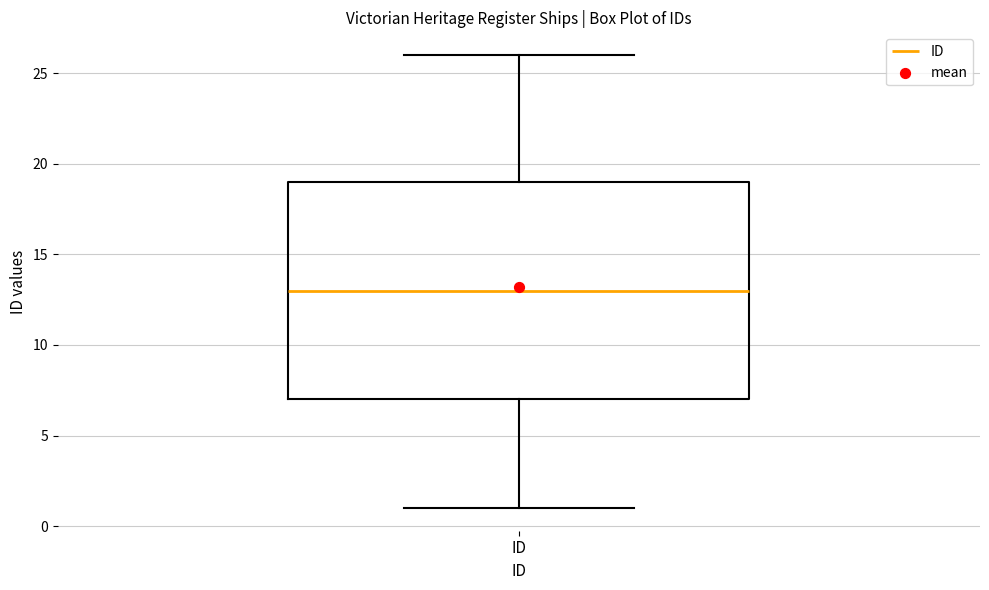

Where does the upper whisker of the box for ID end on the y-axis? The values are not printed on the chart, so give them approximately, as read against the axis.

26